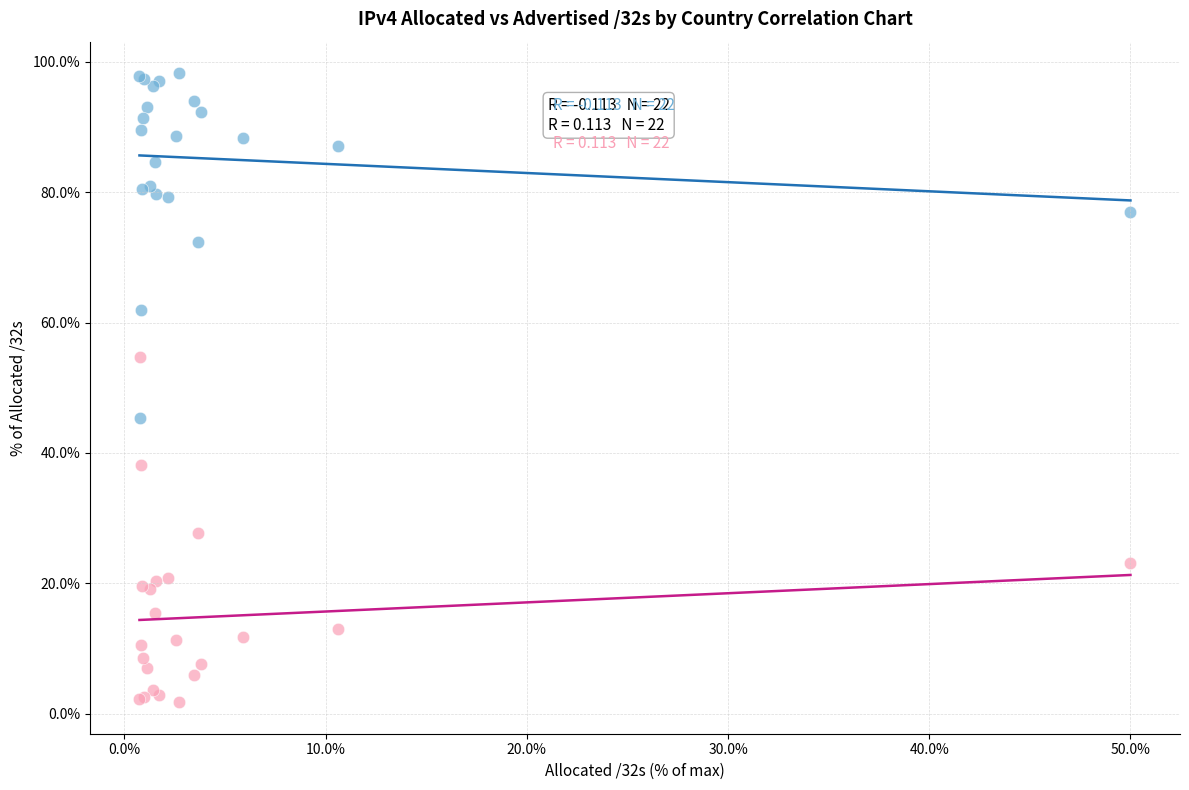

Which series contains the highest Y value?

Advertised /32s